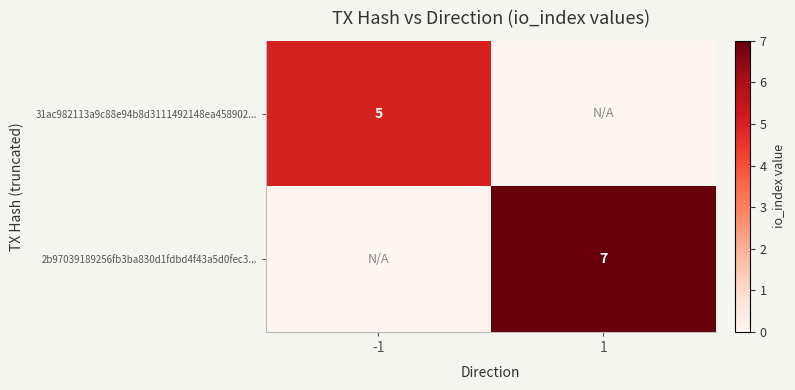

Is it true that 2b97039189256fb3ba830d1fdbd4f43a5d0fec3... equals 7 at 1?

True